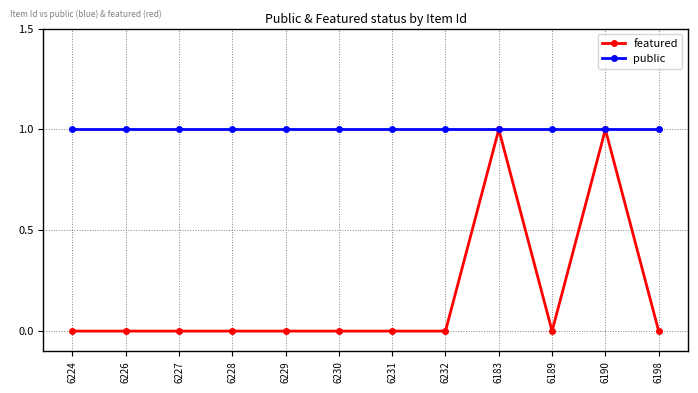

List the series in order of their overall mean, lowest first.

featured, public